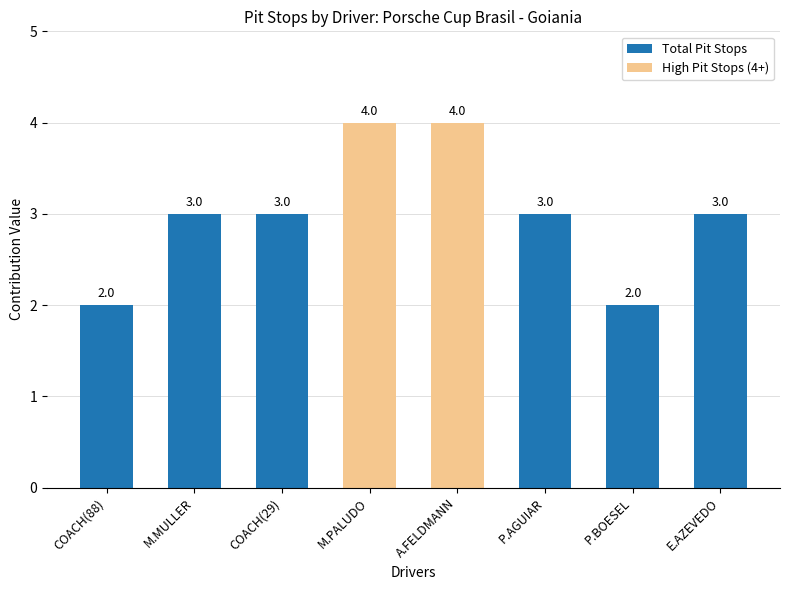

Is it true that the value at COACH(29) is 3?

True